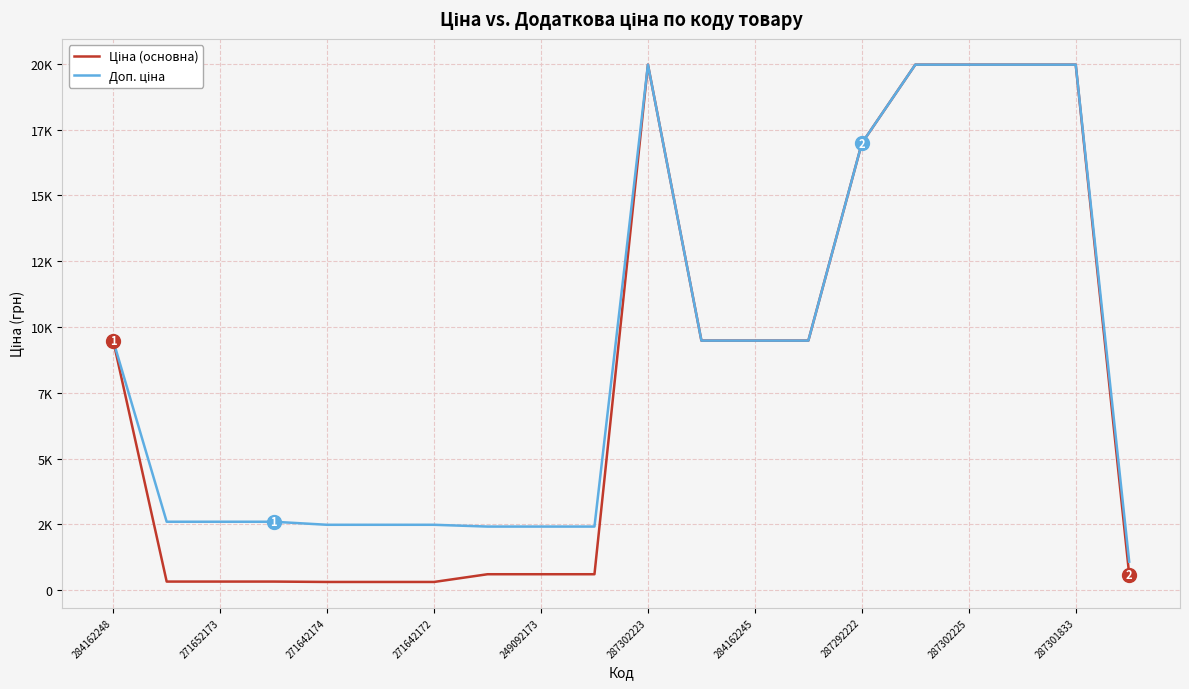

Is this an area chart (filled region under the line)?

No